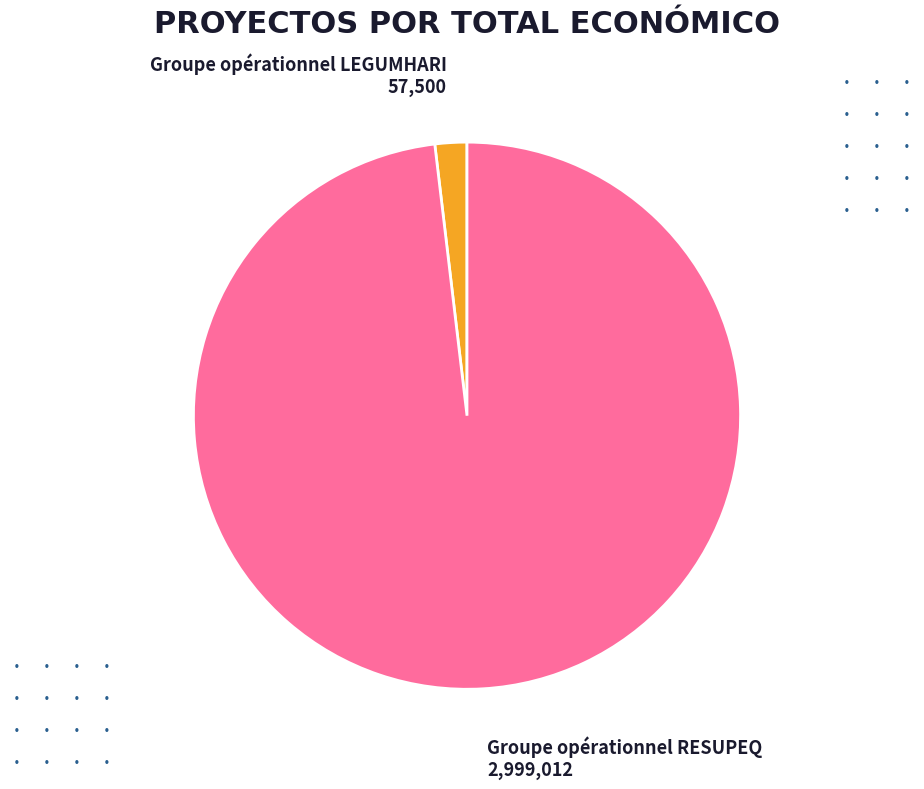

Combined, do Groupe opérationnel LEGUMHARI and Groupe opérationnel RESUPEQ account for over 50%?

Yes